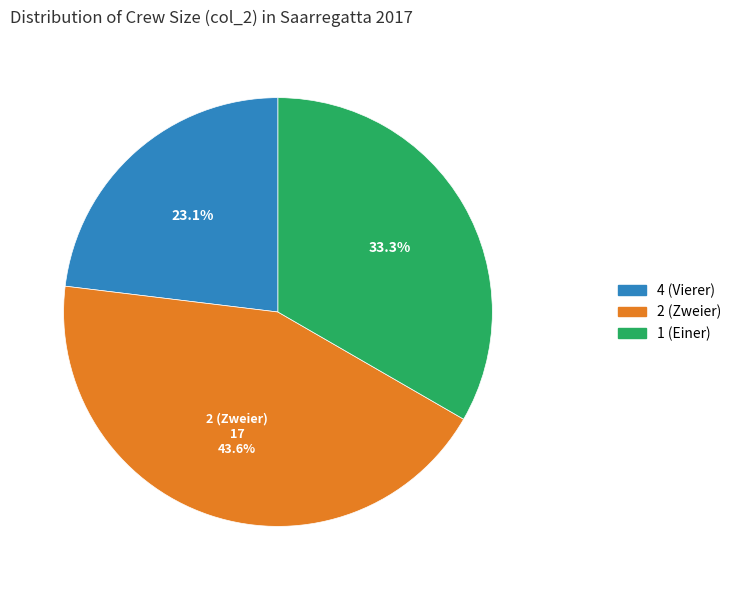

What percentage do 4 (Vierer) and 2 (Zweier) together represent?

66.7%